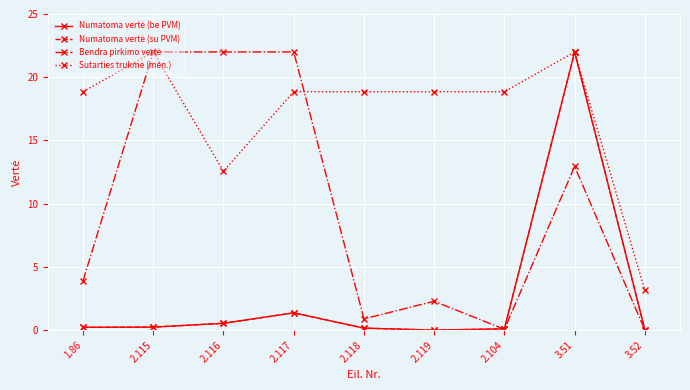

What is the difference between the highest and lowest values at 2.117?

20.6